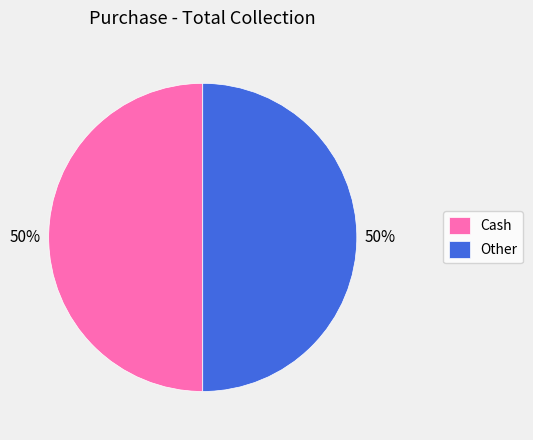

The Other slice represents 8% of the pie. True or false?

False